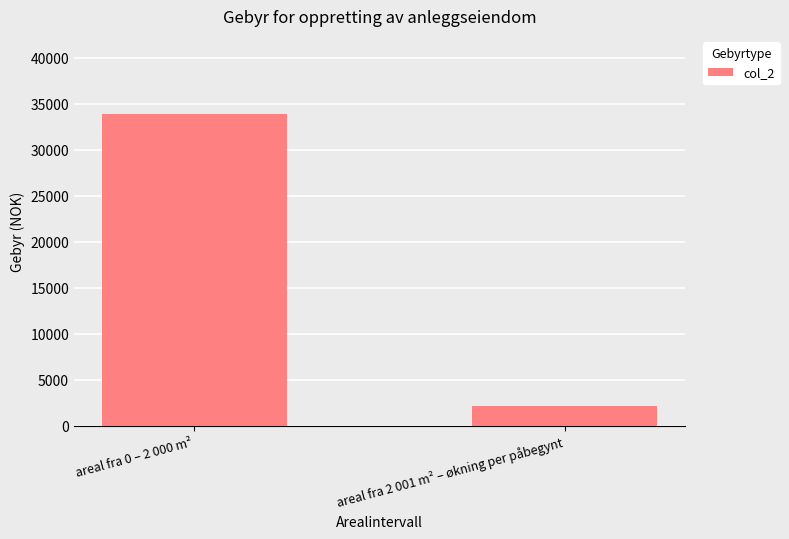

Reading left to right, transcribe all the data shown in this chart.

33900	2200